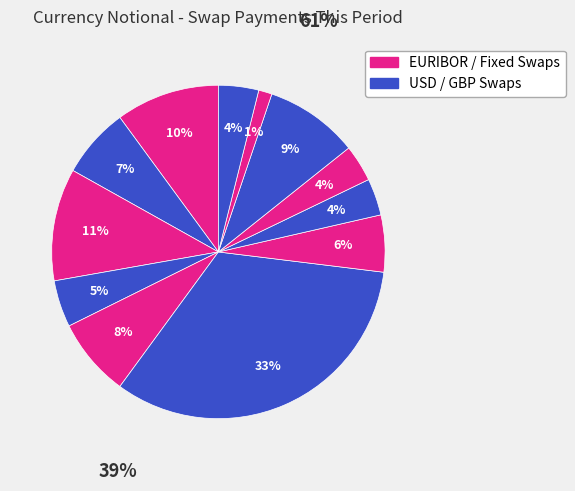

How many segments does this pie chart have?

12